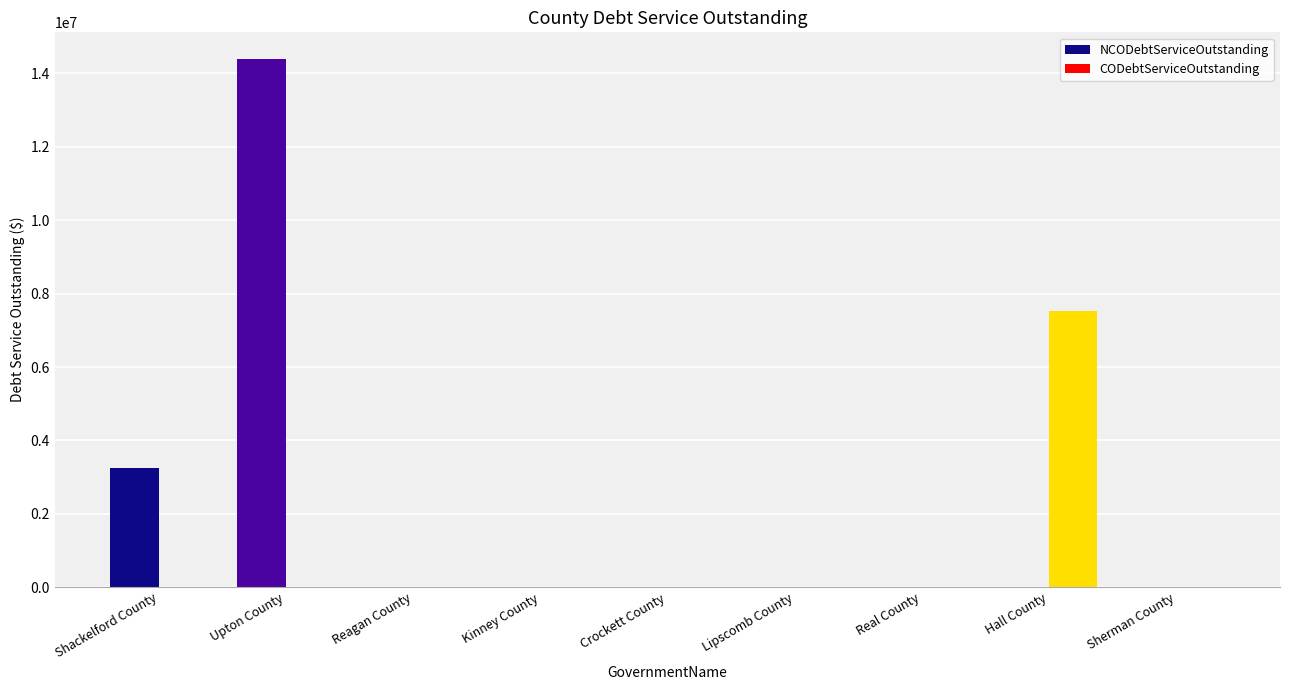

What is the sum of all CODebtServiceOutstanding values?

7539625.0